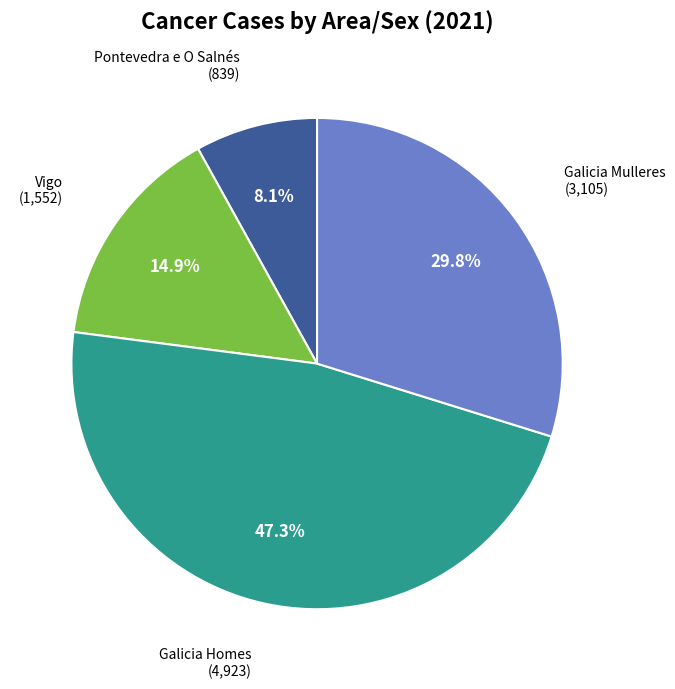

The Galicia Homes slice represents 47% of the pie. True or false?

True